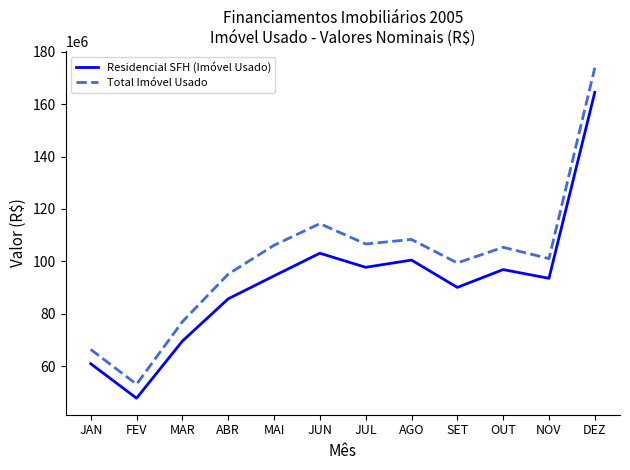

True or false: Residencial SFH (Imóvel Usado) and Total Imóvel Usado cross at least once.

False